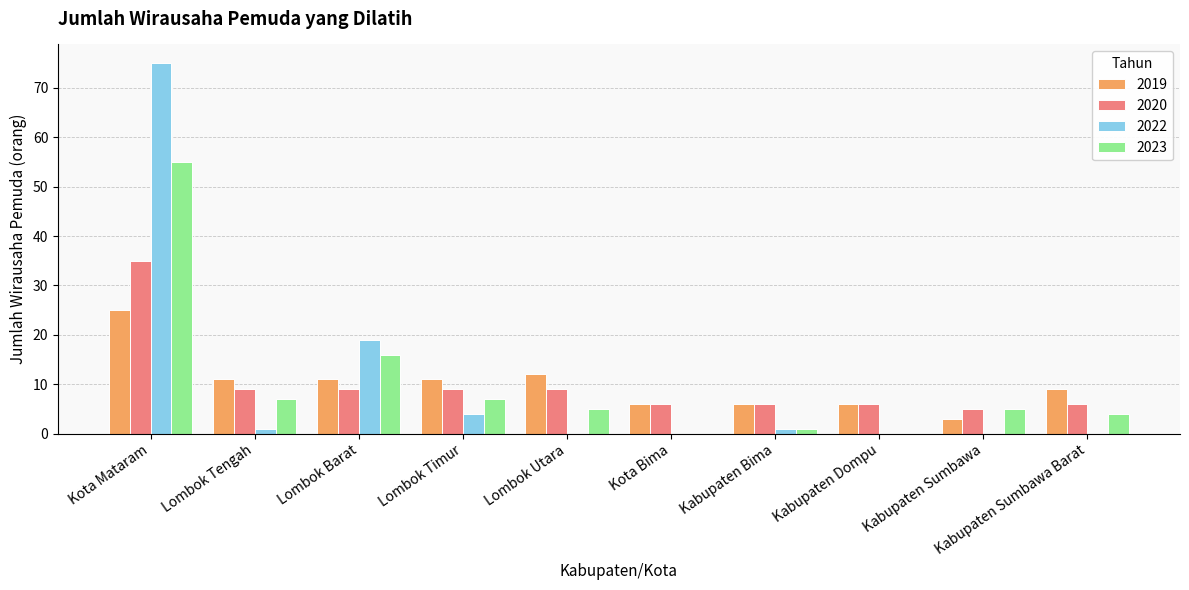

Are the bars horizontal?

No